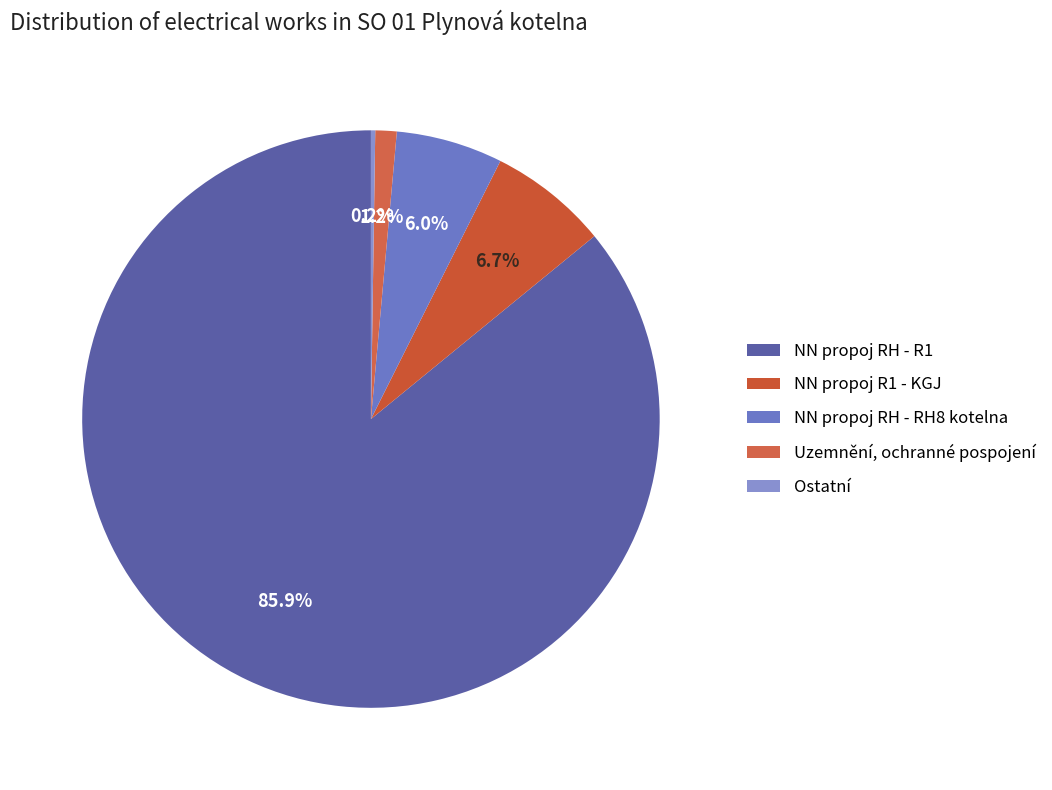

What is the change in value from NN propoj RH - RH8 kotelna to Uzemnění, ochranné pospojení?

-60